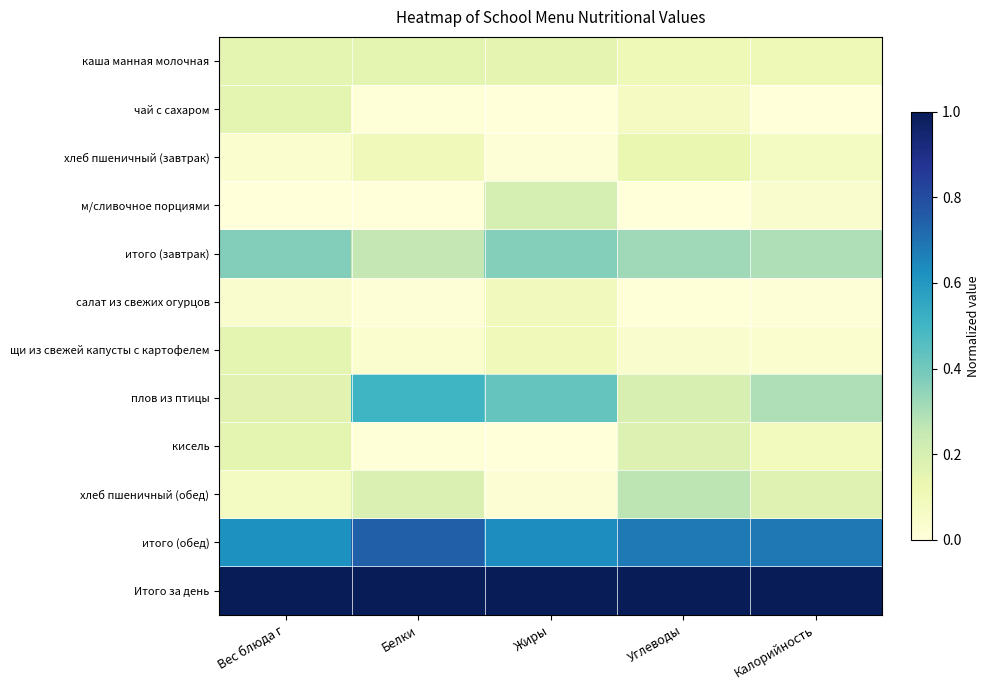

Which series has the largest total across all categories?

Итого за день